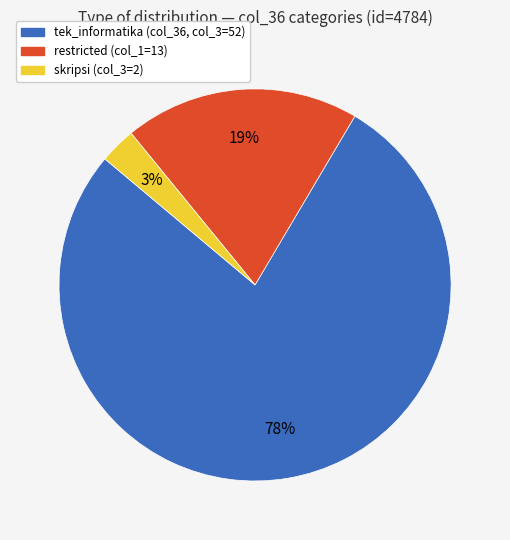

Count the number of slices in the pie.

3